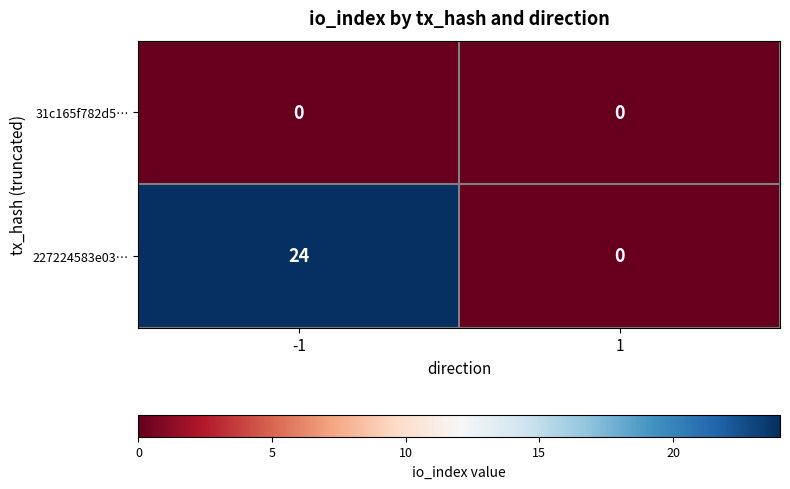

True or false: 227224583e03… has a value of 0 at 1.

True